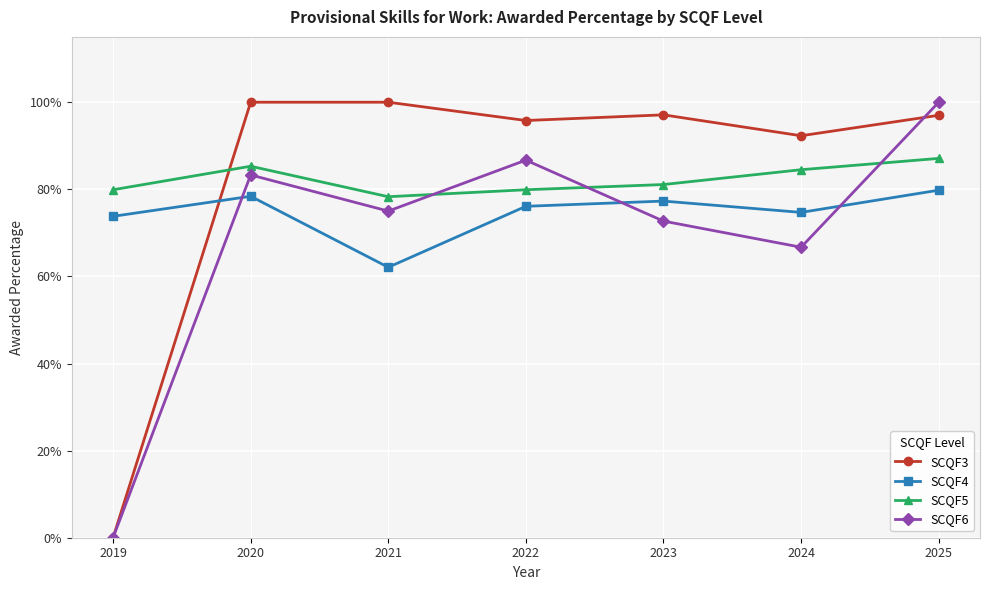

True or false: SCQF5 and SCQF3 intersect in this chart.

True